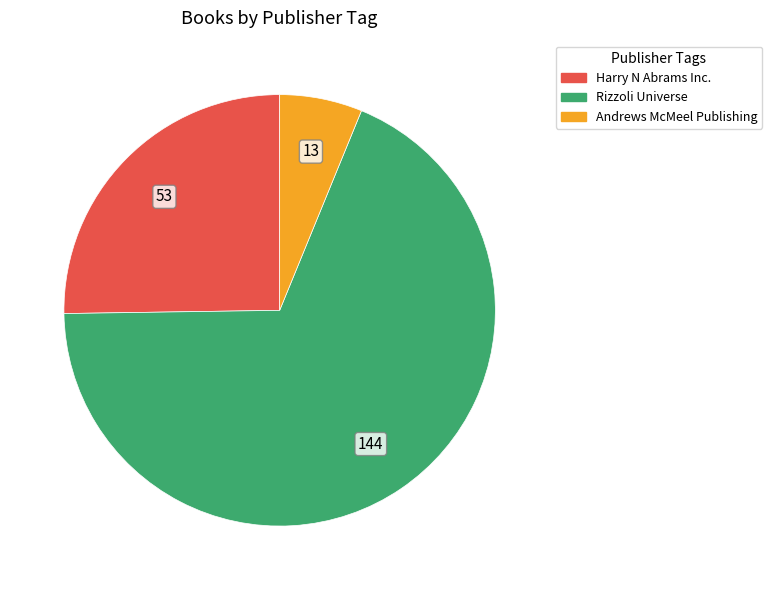

Between Andrews McMeel Publishing and Harry N Abrams Inc., which is larger?

Harry N Abrams Inc.